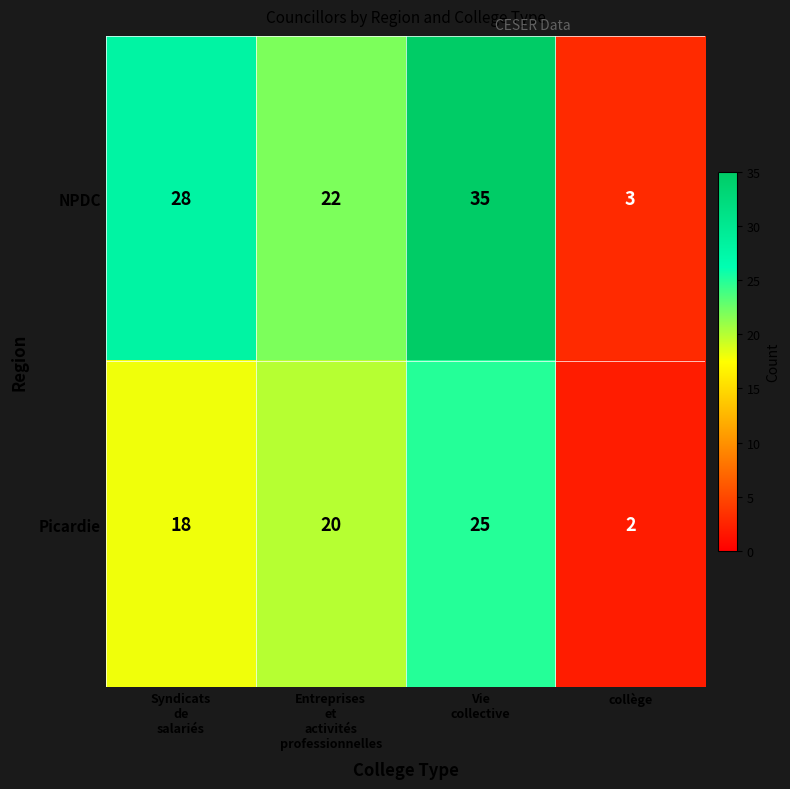

What is the sum of all NPDC values?

88